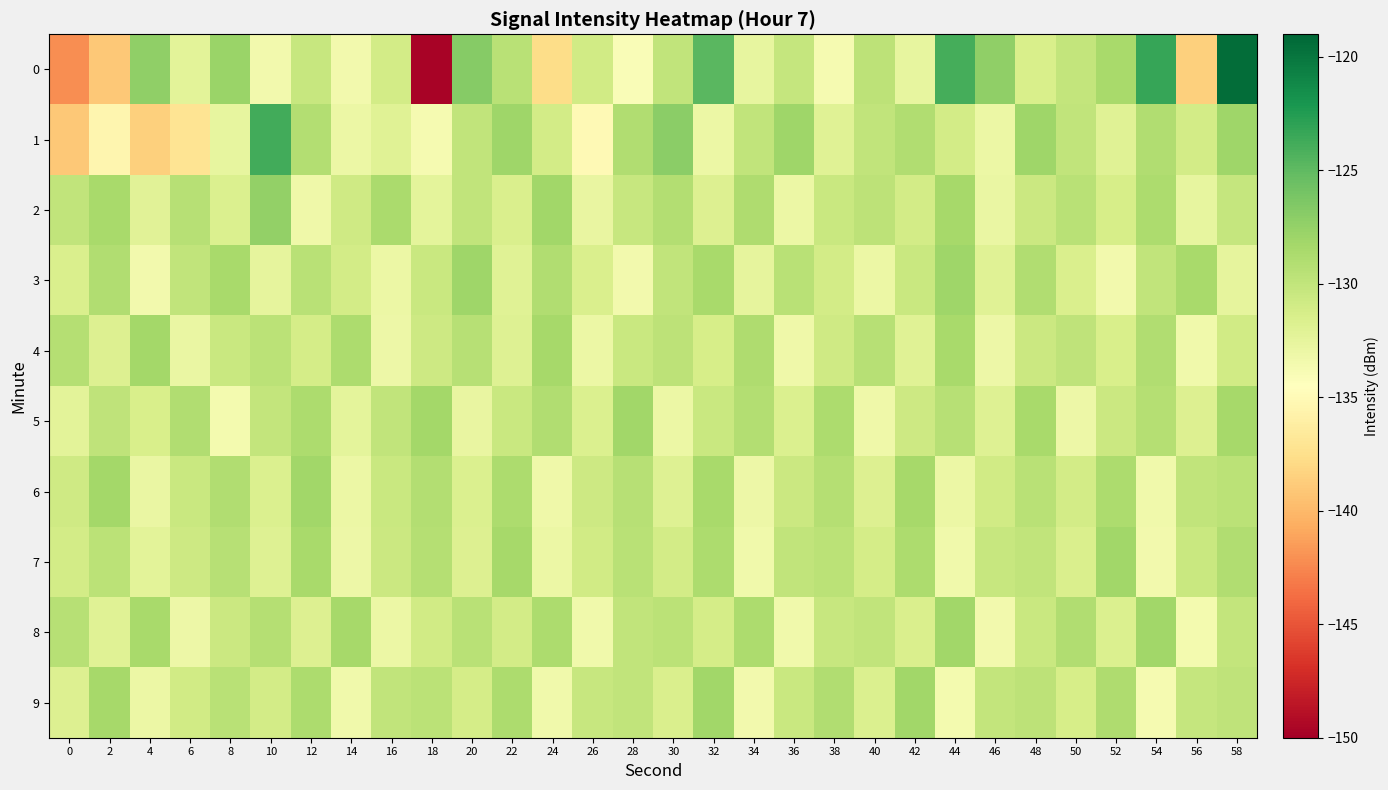

At how many categories does at least one series exceed -139?

30